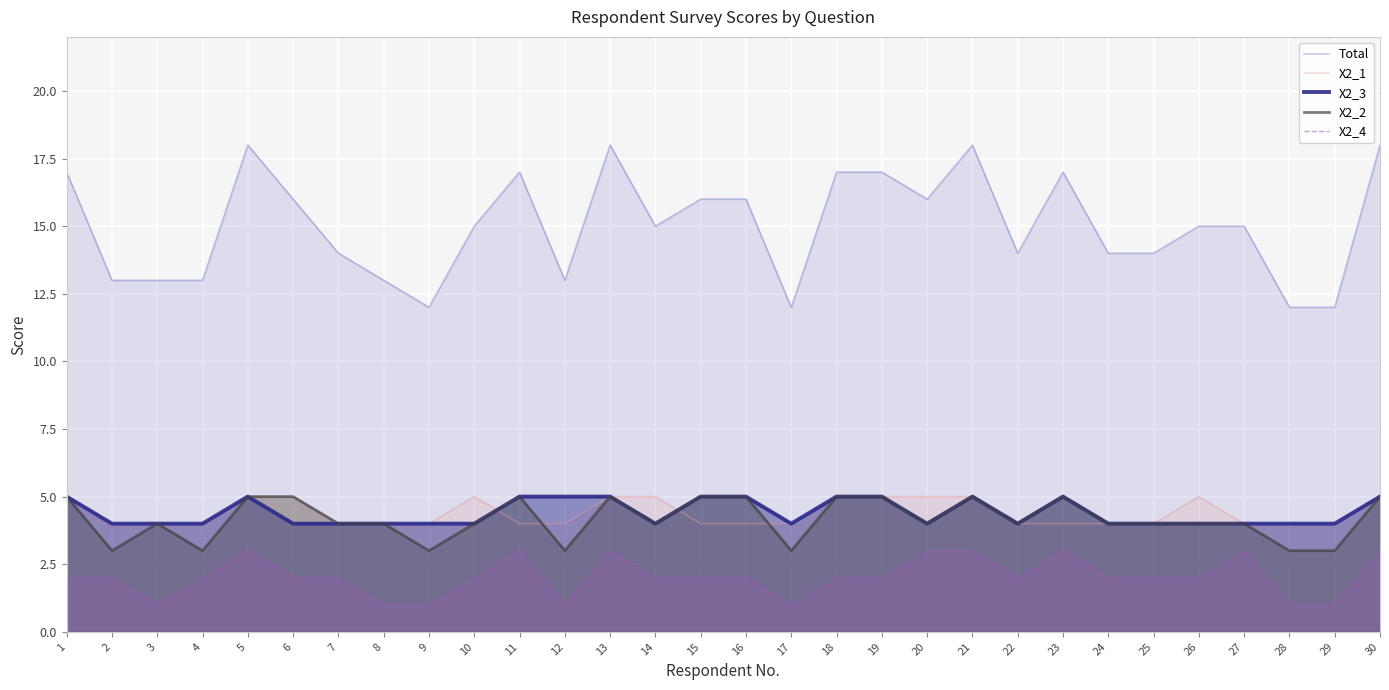

After their last crossing, which series has the higher values: X2_1 or X2_3?

X2_3